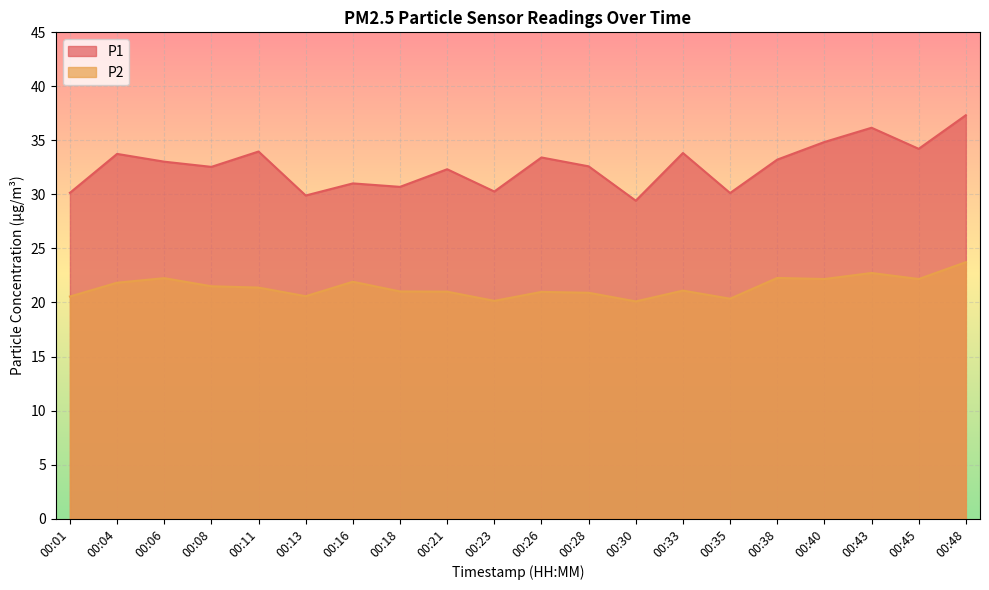

How many values in the P1 series are below 33?

10